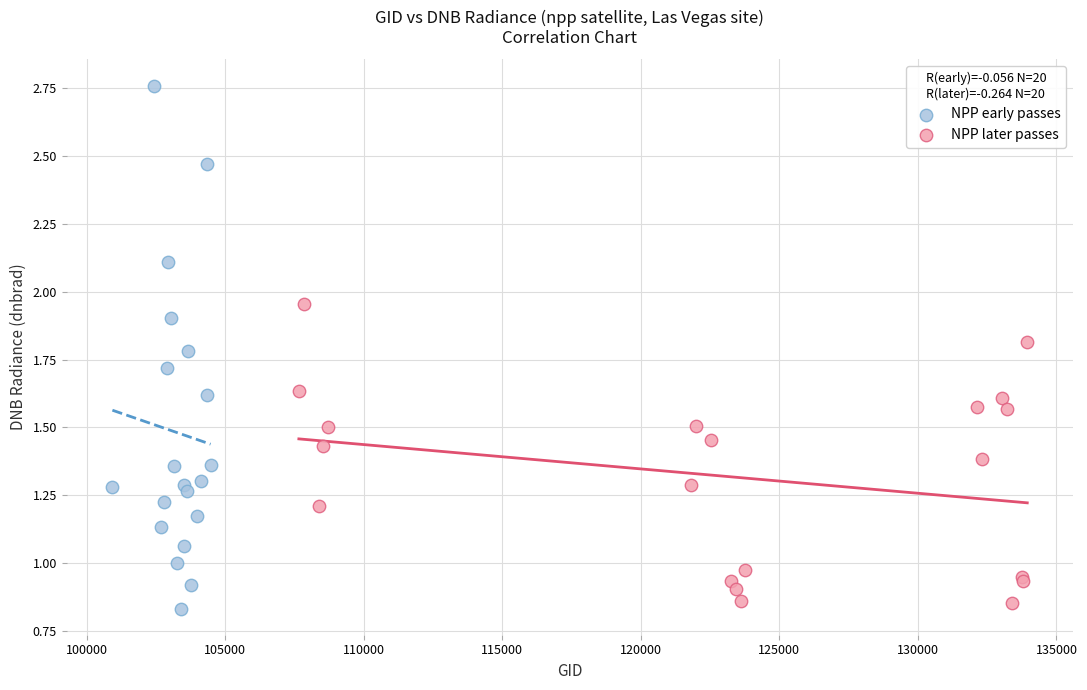

What are all the series names shown in the legend?

NPP early passes, NPP later passes